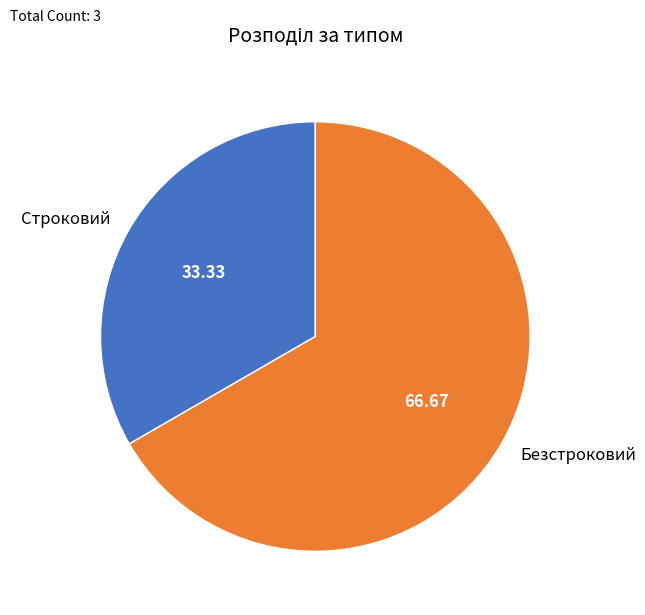

Is it true that Безстроковий is 67% of the pie?

True